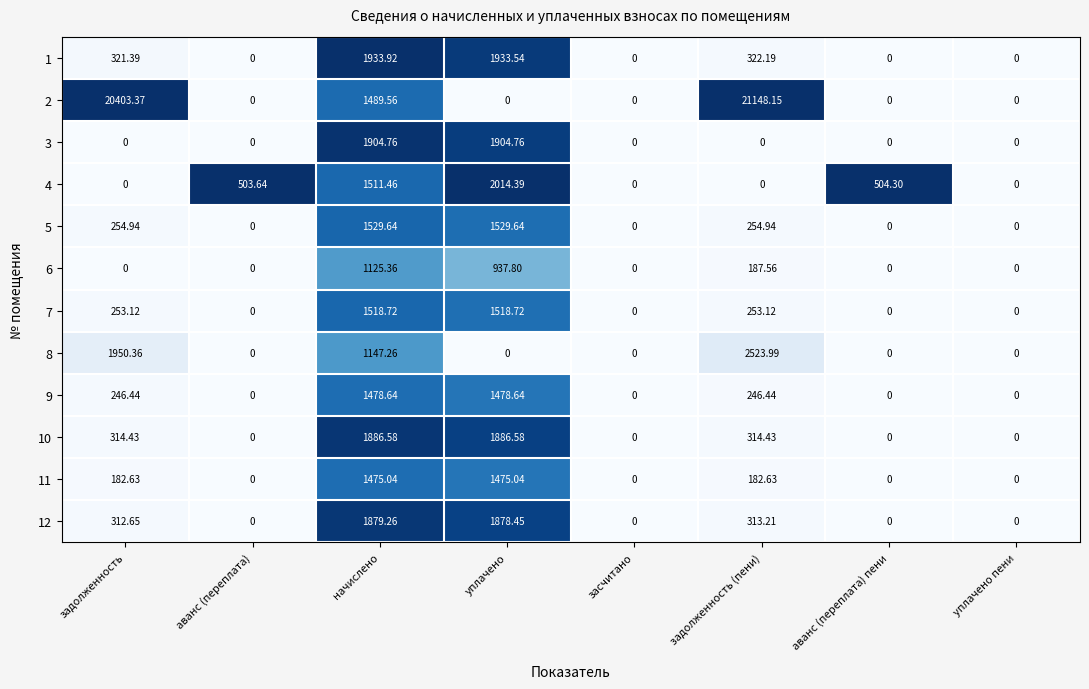

What is the spread (max minus min) of values at аванс (переплата) пени?

504.3